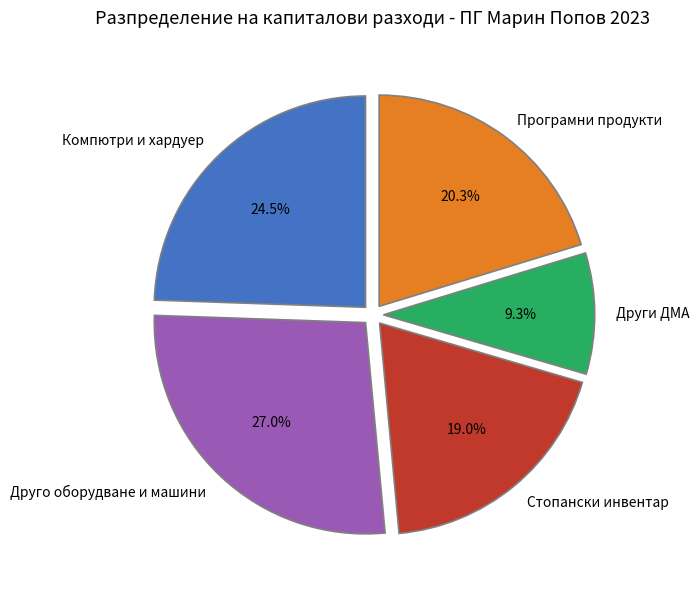

Is there any slice that represents more than half of the pie?

No